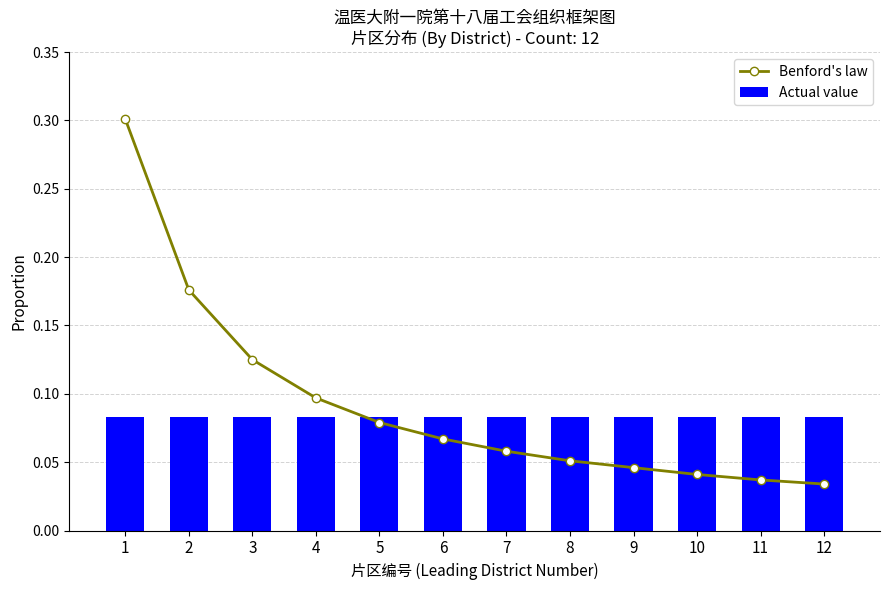

Reading left to right, extract all data points from this chart.

Benford's law: 1=0.3	2=0.2	3=0.1	4=0.1	5=0.1	6=0.1	7=0.1	8=0.1	9=0.0	10=0.0	11=0.0	12=0.0
Actual value: 1=0.1	2=0.1	3=0.1	4=0.1	5=0.1	6=0.1	7=0.1	8=0.1	9=0.1	10=0.1	11=0.1	12=0.1